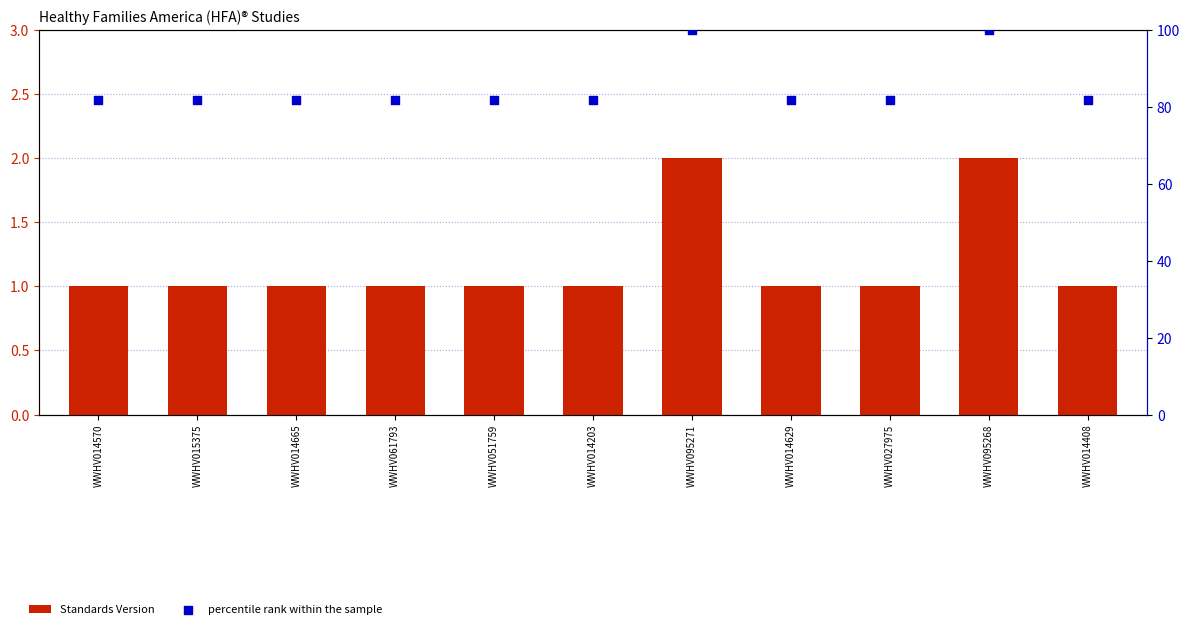

What are all the series names shown in the legend?

Standards Version, percentile rank within the sample